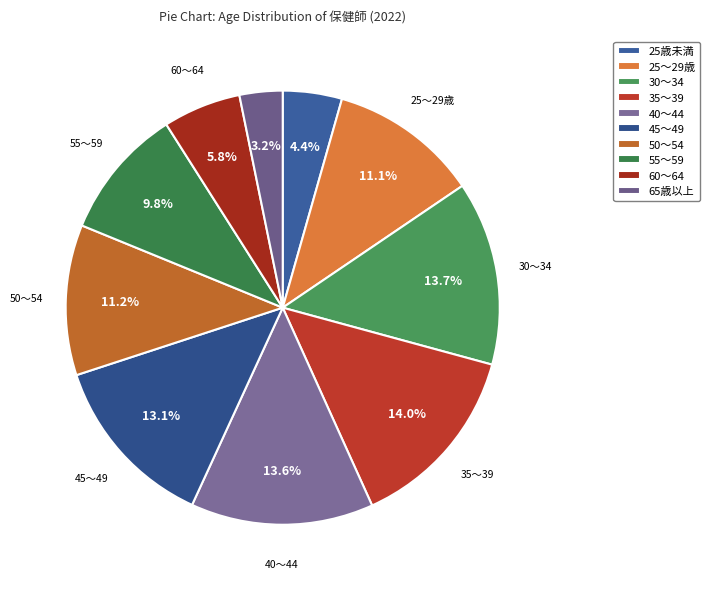

To the nearest percent, what is the difference between the largest and smallest slice percentages?

11%